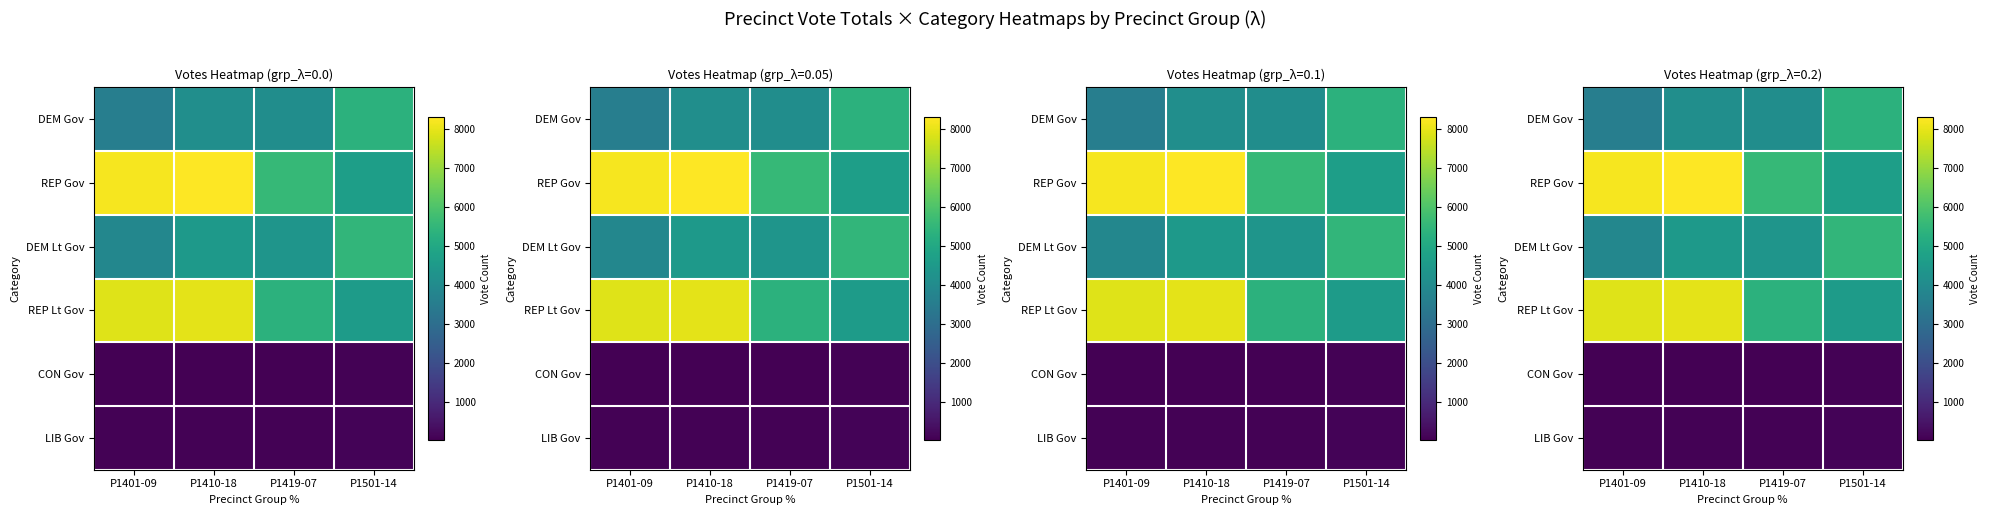

How many series are shown in this chart?

6